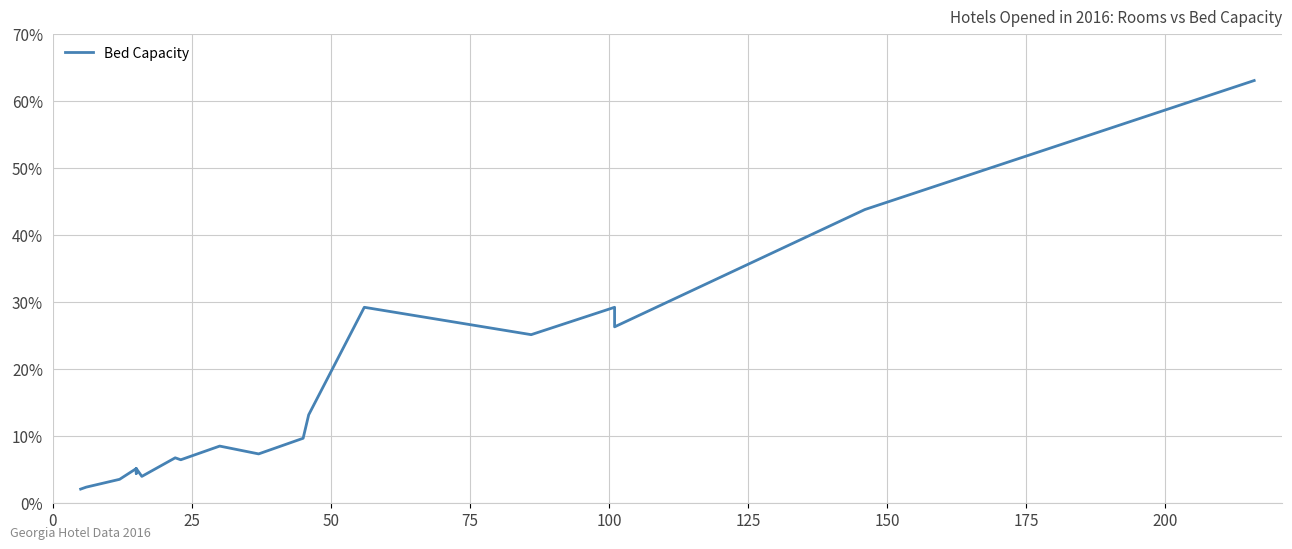

What is the maximum value shown in the chart?

63.0